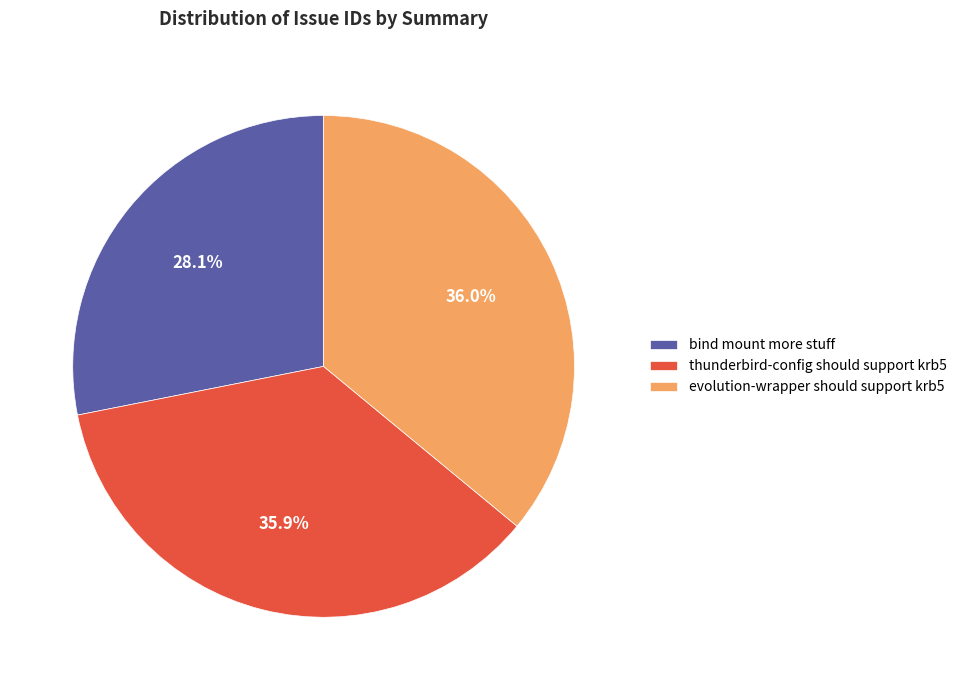

What is the ratio of the value at evolution-wrapper should support krb5 to the value at bind mount more stuff?

1.3